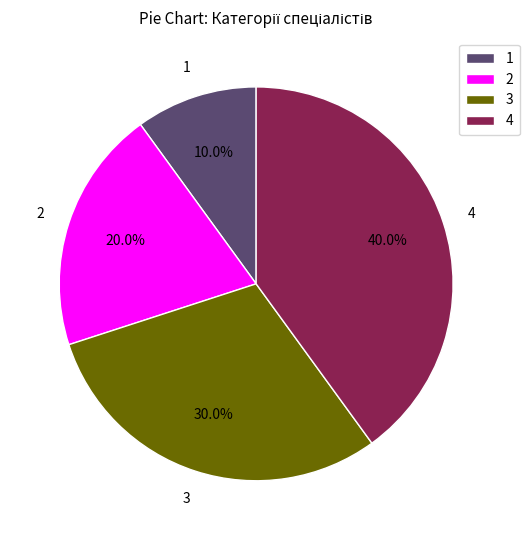

Rank the categories by value from lowest to highest.

1, 2, 3, 4